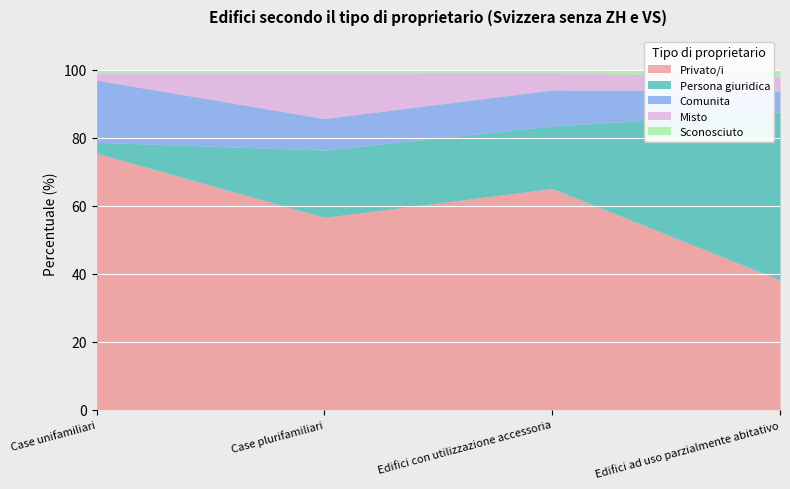

What is the sum of the Sconosciuto values at Case plurifamiliari and Edifici ad uso parzialmente abitativo?

2.9